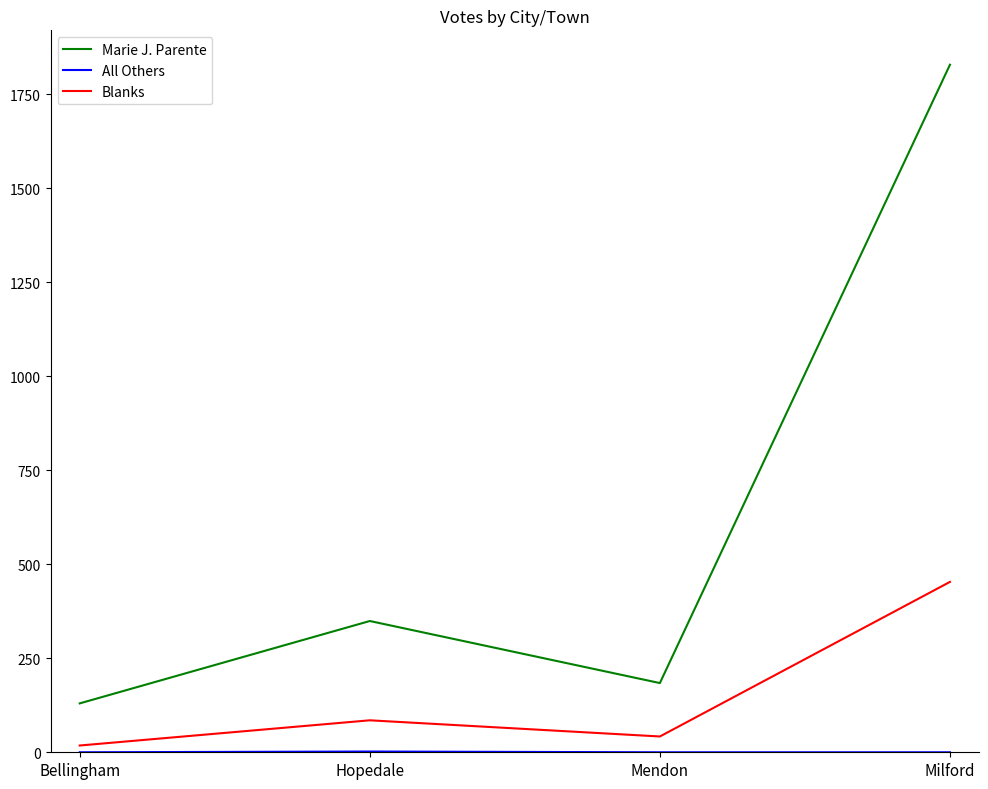

Is the value of Blanks at Bellingham greater than the value of Marie J. Parente at Mendon?

No